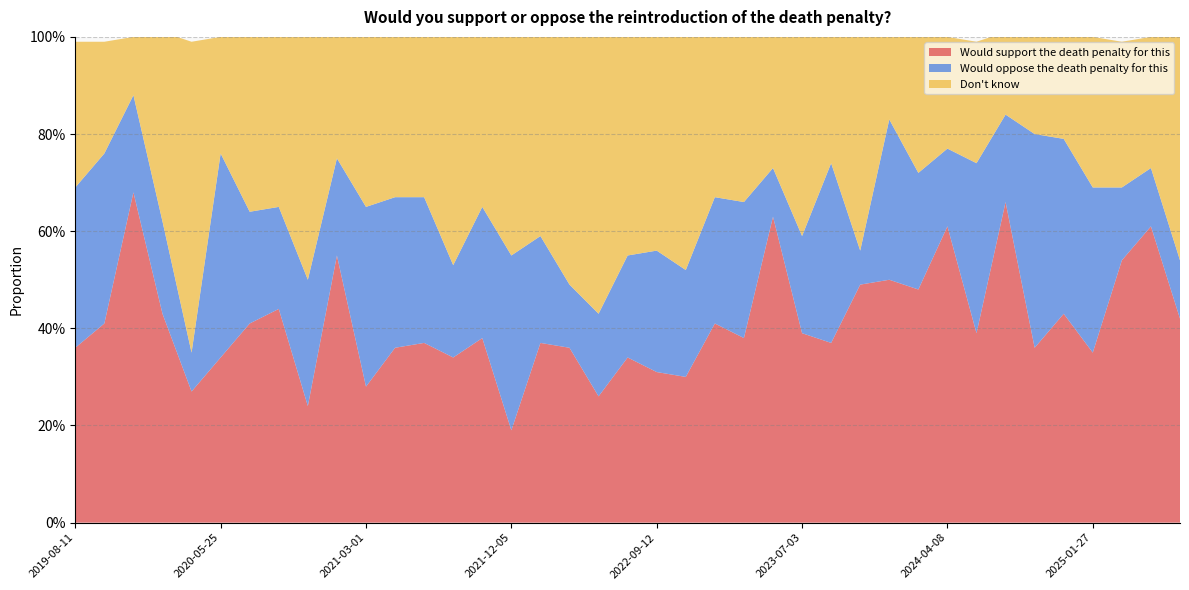

Reading left to right, what are all the values shown in this chart?

Would support the death penalty for this: 2019-08-11=0.4	2019-10-06=0.4	2019-12-01=0.7	2020-02-03=0.4	2020-03-30=0.3	2020-05-25=0.3	2020-07-20=0.4	2020-09-14=0.4	2020-11-09=0.2	2021-01-05=0.6	2021-03-01=0.3	2021-04-28=0.4	2021-06-21=0.4	2021-08-18=0.3	2021-10-11=0.4	2021-12-05=0.2	2022-01-31=0.4	2022-03-28=0.4	2022-05-22=0.3	2022-07-17=0.3	2022-09-12=0.3	2022-11-14=0.3	2023-01-09=0.4	2023-03-06=0.4	2023-05-08=0.6	2023-07-03=0.4	2023-08-28=0.4	2023-10-23=0.5	2023-12-18=0.5	2024-02-11=0.5	2024-04-08=0.6	2024-06-02=0.4	2024-07-29=0.7	2024-10-07=0.4	2024-12-02=0.4	2025-01-27=0.3	2025-03-31=0.5	2025-05-26=0.6	2025-07-21=0.4
Would oppose the death penalty for this: 2019-08-11=0.3	2019-10-06=0.3	2019-12-01=0.2	2020-02-03=0.2	2020-03-30=0.1	2020-05-25=0.4	2020-07-20=0.2	2020-09-14=0.2	2020-11-09=0.3	2021-01-05=0.2	2021-03-01=0.4	2021-04-28=0.3	2021-06-21=0.3	2021-08-18=0.2	2021-10-11=0.3	2021-12-05=0.4	2022-01-31=0.2	2022-03-28=0.1	2022-05-22=0.2	2022-07-17=0.2	2022-09-12=0.2	2022-11-14=0.2	2023-01-09=0.3	2023-03-06=0.3	2023-05-08=0.1	2023-07-03=0.2	2023-08-28=0.4	2023-10-23=0.1	2023-12-18=0.3	2024-02-11=0.2	2024-04-08=0.2	2024-06-02=0.3	2024-07-29=0.2	2024-10-07=0.4	2024-12-02=0.4	2025-01-27=0.3	2025-03-31=0.1	2025-05-26=0.1	2025-07-21=0.1
Don't know: 2019-08-11=0.3	2019-10-06=0.2	2019-12-01=0.1	2020-02-03=0.4	2020-03-30=0.6	2020-05-25=0.2	2020-07-20=0.4	2020-09-14=0.3	2020-11-09=0.5	2021-01-05=0.3	2021-03-01=0.3	2021-04-28=0.3	2021-06-21=0.3	2021-08-18=0.5	2021-10-11=0.3	2021-12-05=0.5	2022-01-31=0.4	2022-03-28=0.5	2022-05-22=0.6	2022-07-17=0.5	2022-09-12=0.4	2022-11-14=0.5	2023-01-09=0.3	2023-03-06=0.3	2023-05-08=0.3	2023-07-03=0.4	2023-08-28=0.3	2023-10-23=0.4	2023-12-18=0.2	2024-02-11=0.3	2024-04-08=0.2	2024-06-02=0.2	2024-07-29=0.2	2024-10-07=0.2	2024-12-02=0.2	2025-01-27=0.3	2025-03-31=0.3	2025-05-26=0.3	2025-07-21=0.5